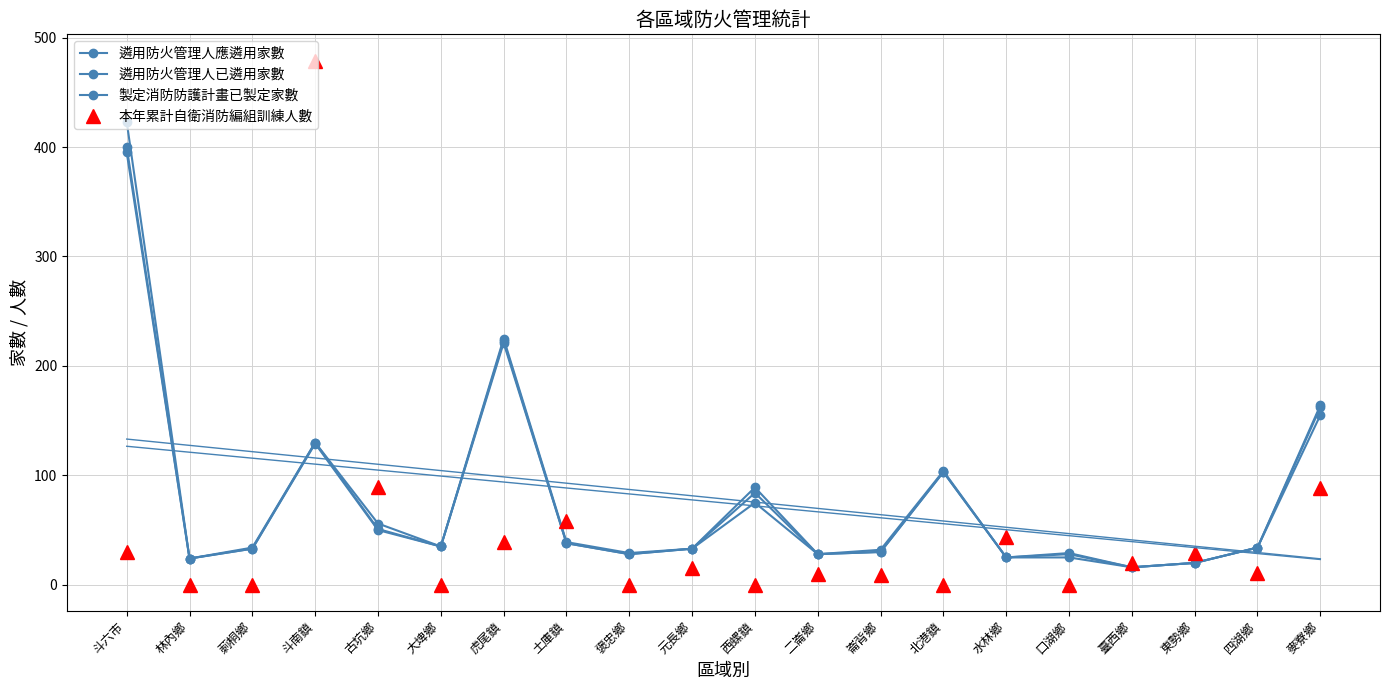

How many data points in 遴用防火管理人已遴用家數 are less than 34?

10